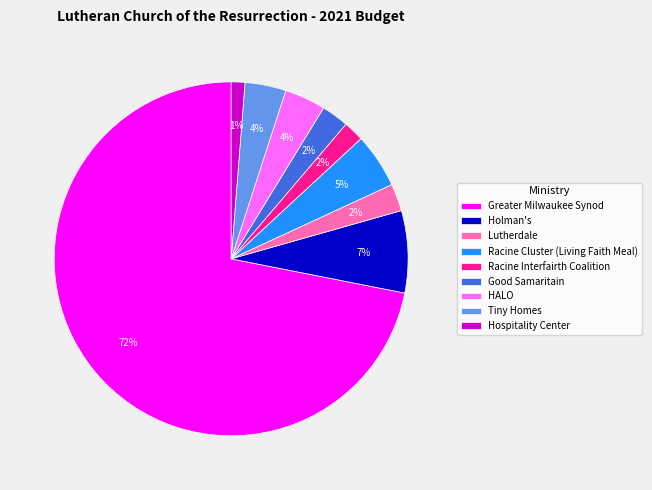

Count the number of slices in the pie.

9